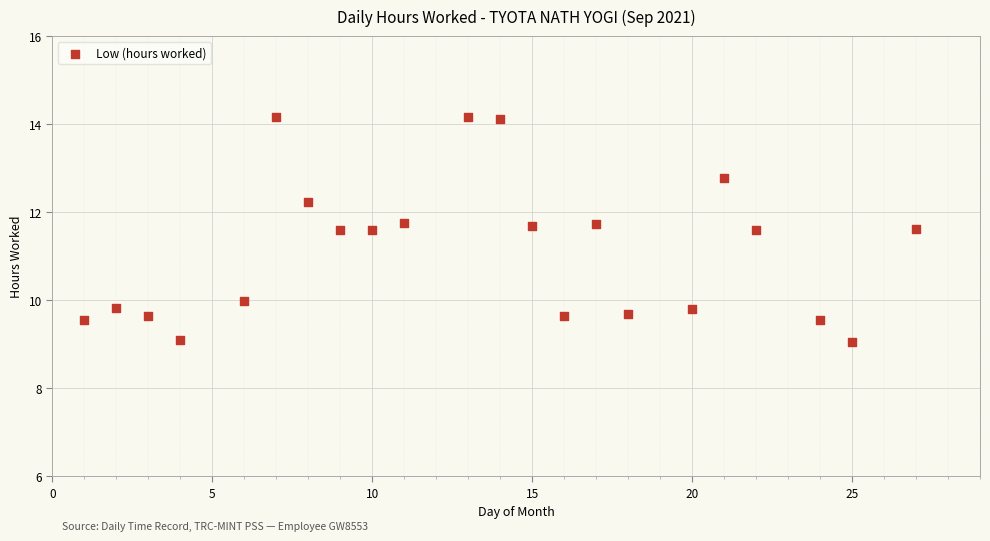

What is the range of X values (max minus min)?

26.0